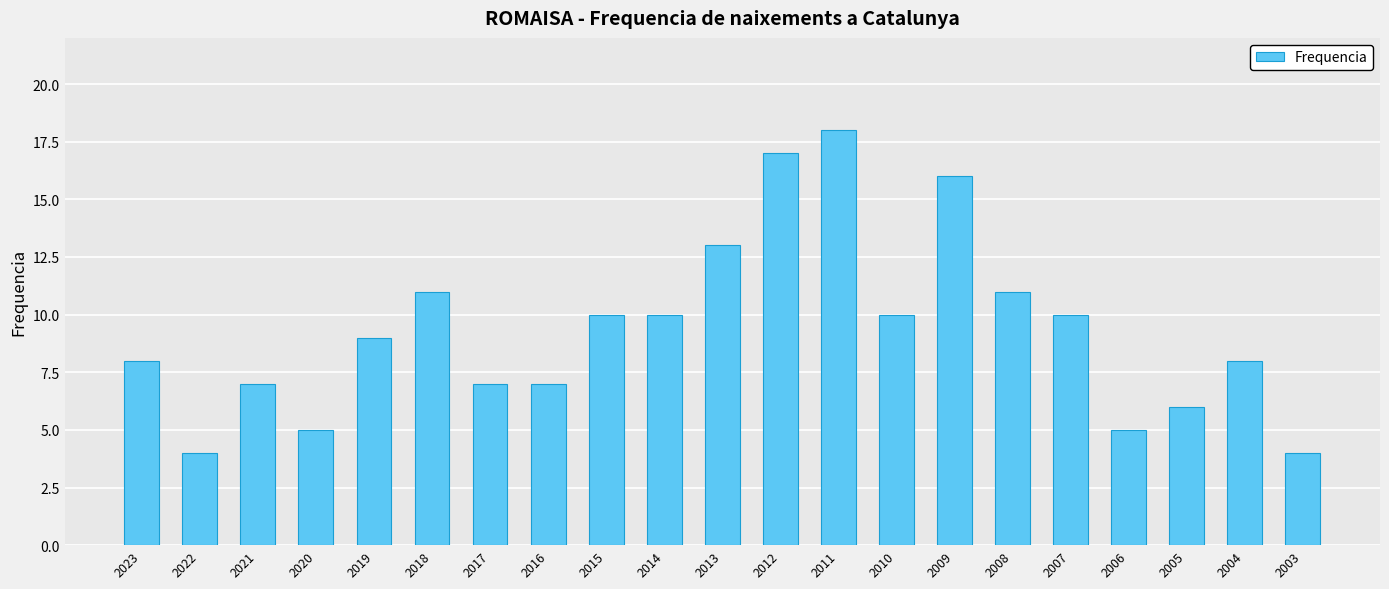

Reading right to left, list all the values displayed in this chart.

4	8	6	5	10	11	16	10	18	17	13	10	10	7	7	11	9	5	7	4	8